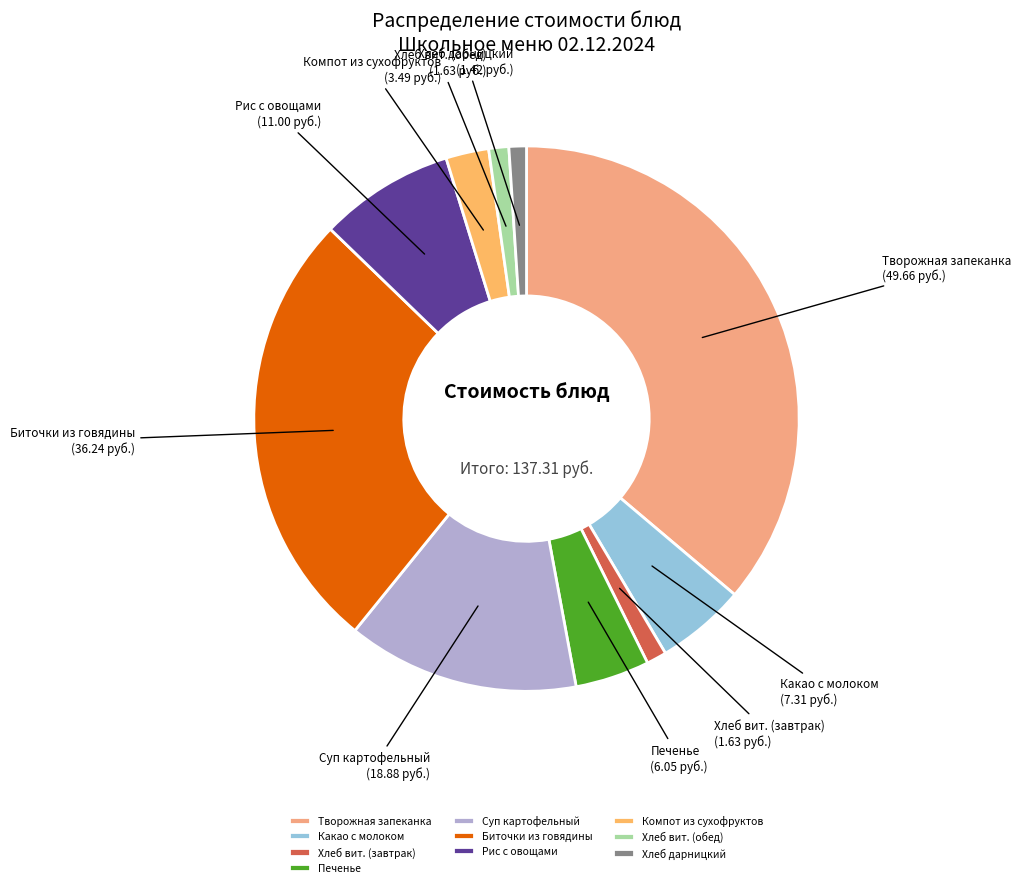

Does any single category account for the majority?

No